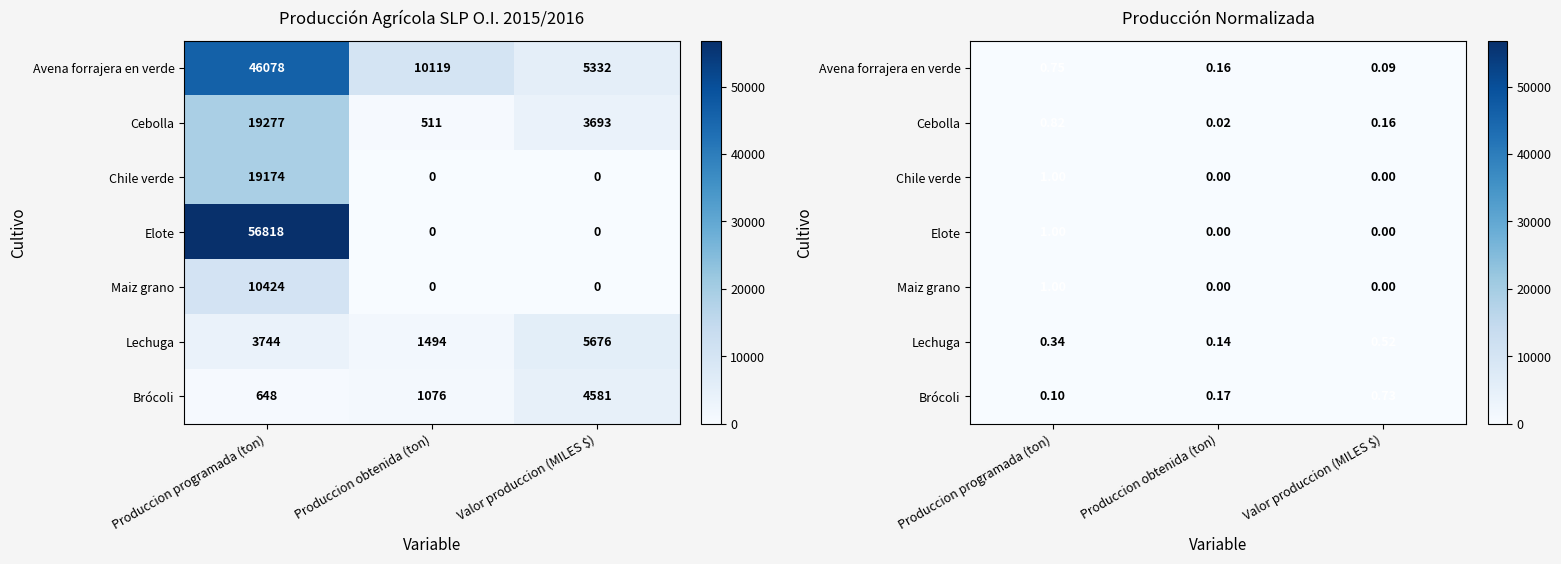

How many series are shown in this chart?

7